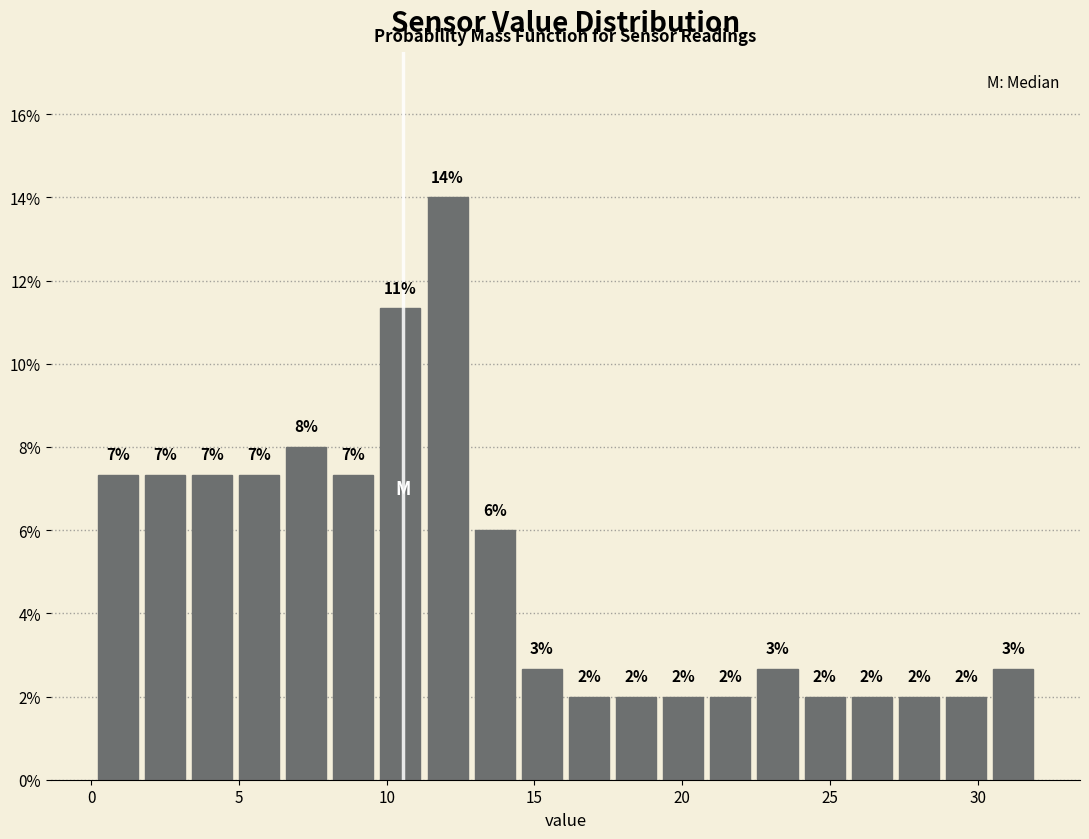

Read against the x-axis, roughly where is the centre of the tallest bar?

12.0